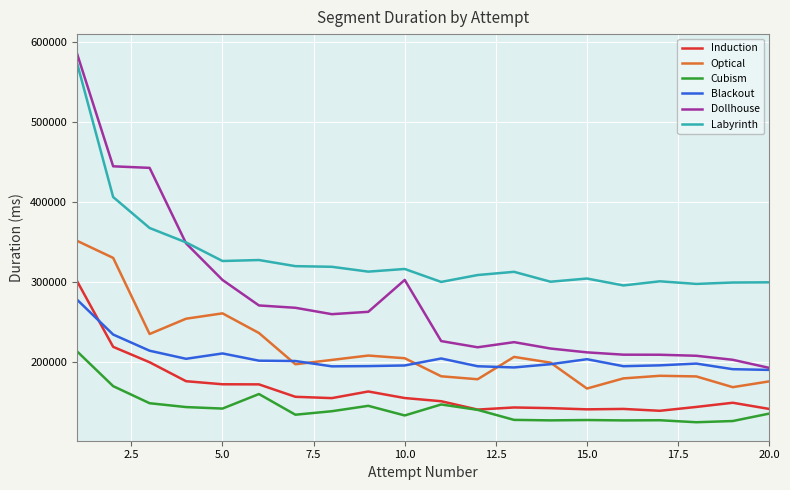

How many lines are shown in the chart?

6